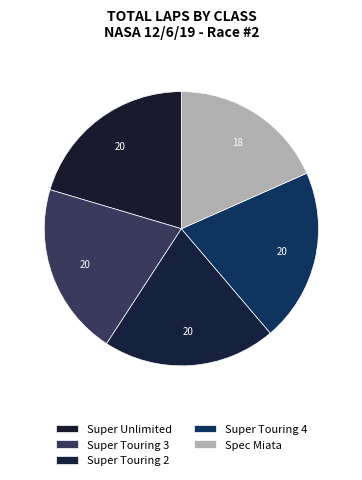

How many slices are in this pie chart?

5